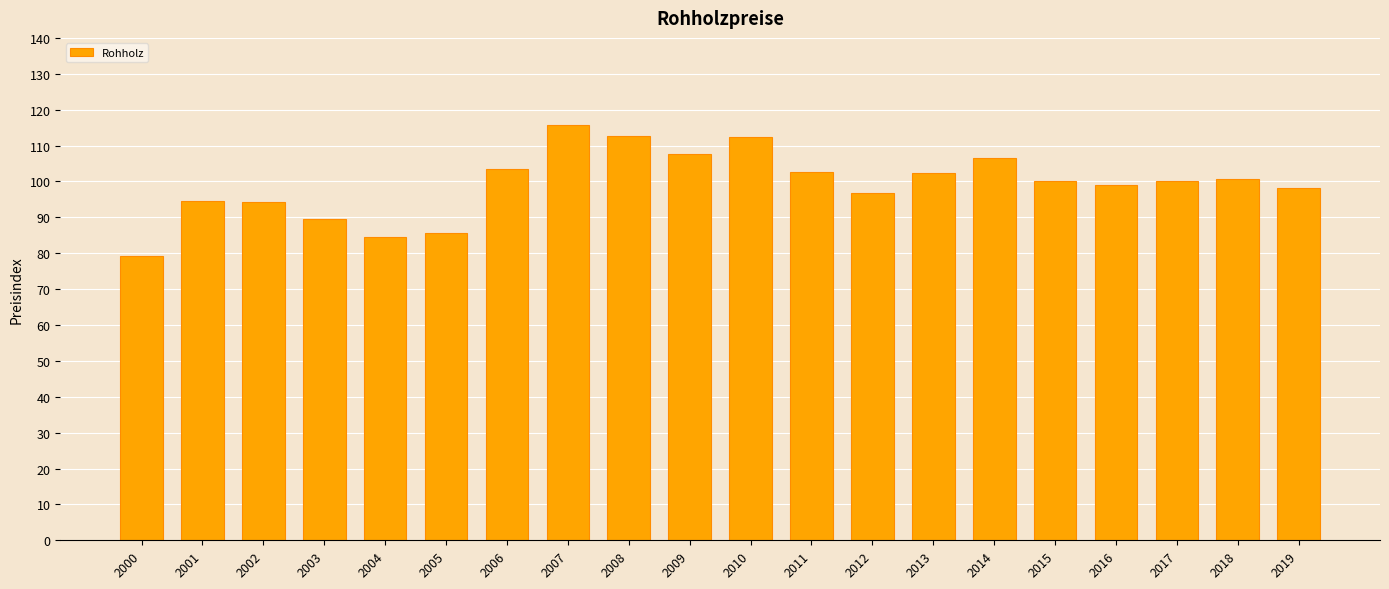

Does the chart contain any negative values?

No